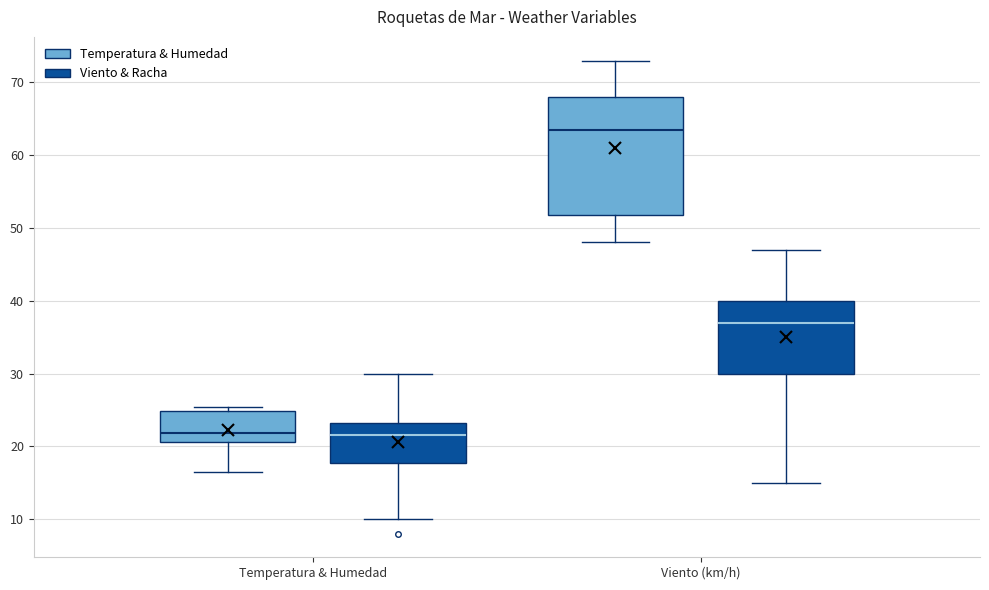

Where does the median line of the box for Temperatura & Humedad (Temperatura & Humedad) sit on the y-axis? The values are not printed on the chart, so give them approximately, as read against the axis.

22